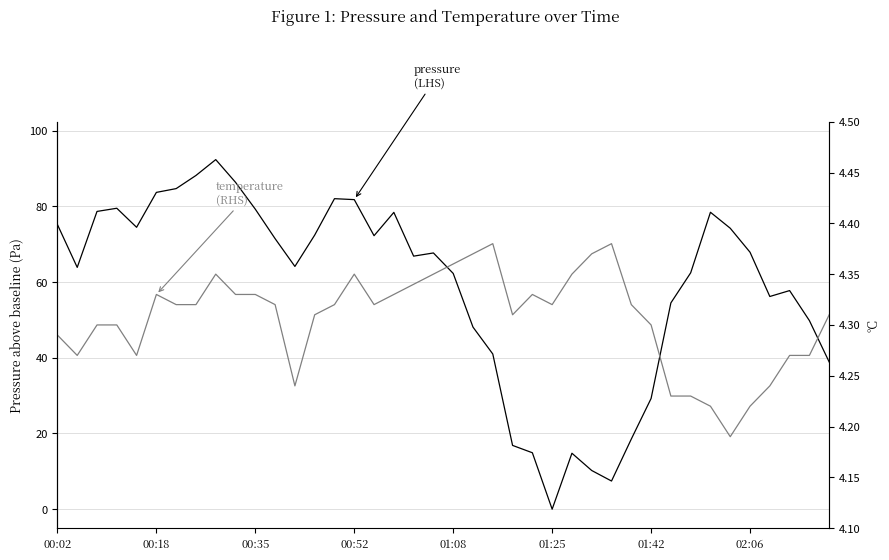

What is the label of the 1st point from the left?

00:02